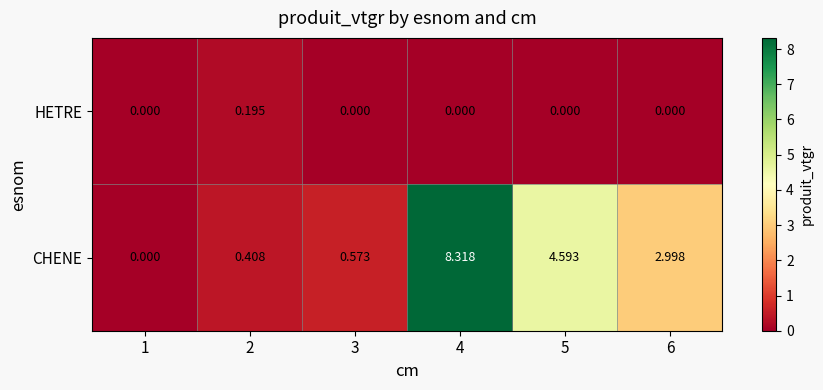

Rank the series at 3 from highest to lowest value.

CHENE, HETRE